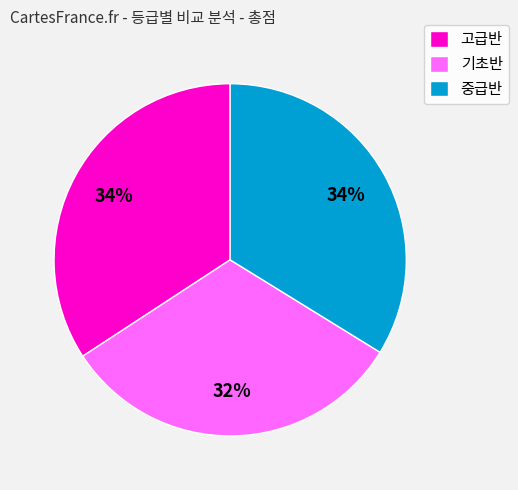

Does 고급반 represent more than half of the total?

No